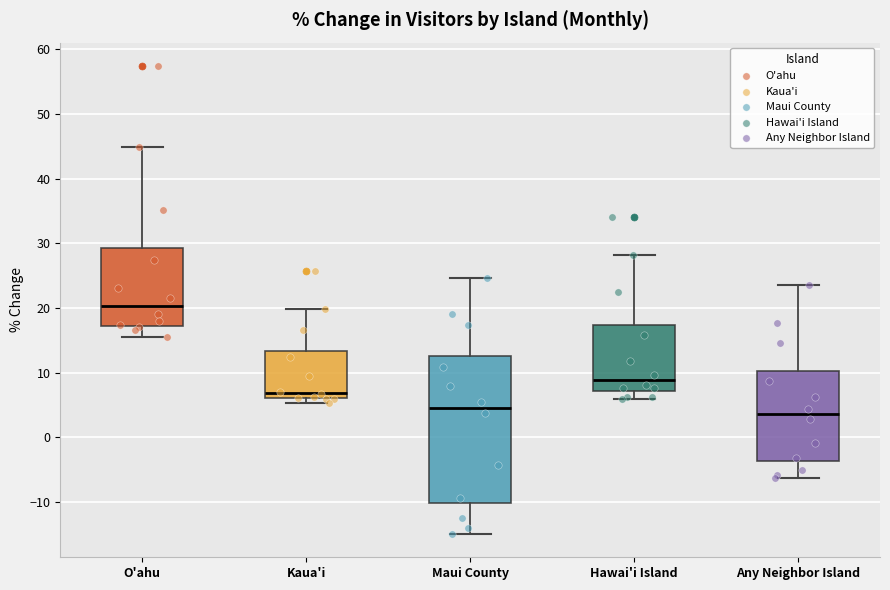

Where is the lower edge of the box for Hawai'i Island on the y-axis? The values are not printed on the chart, so give them approximately, as read against the axis.

7